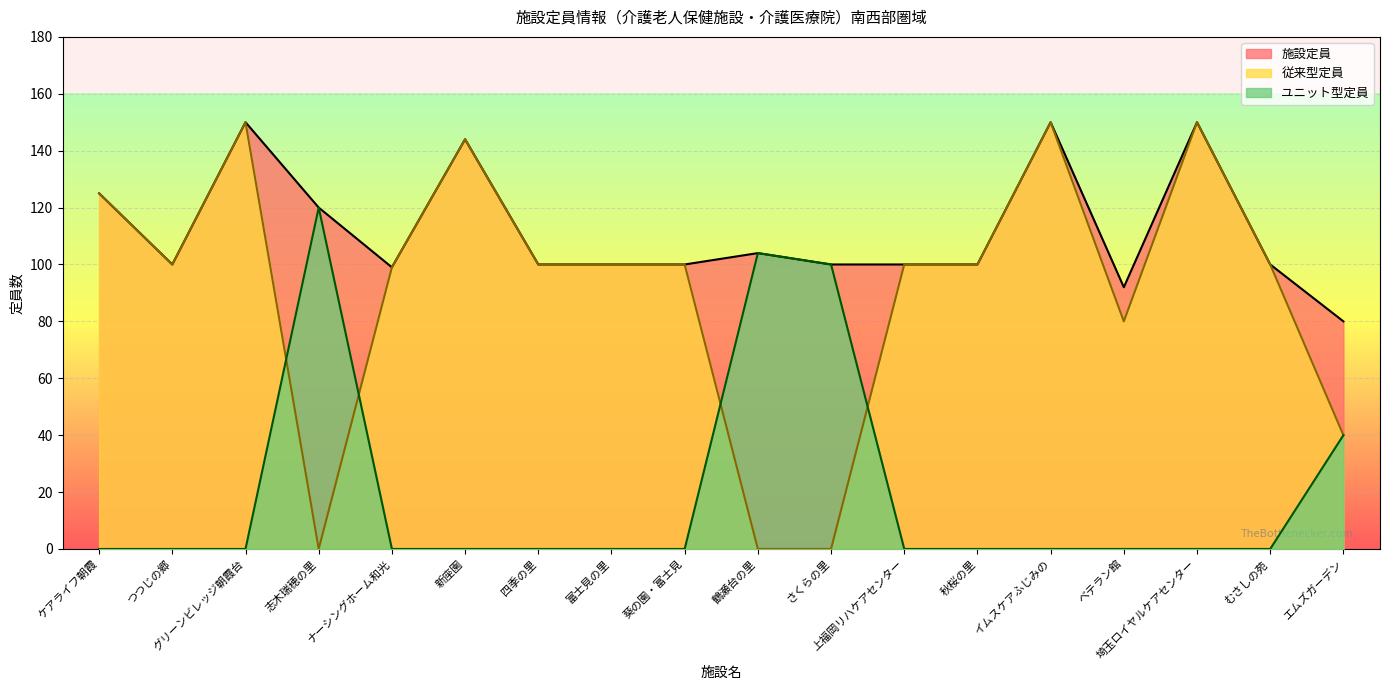

What is the difference between the maximum and minimum values in the 施設定員 series?

70